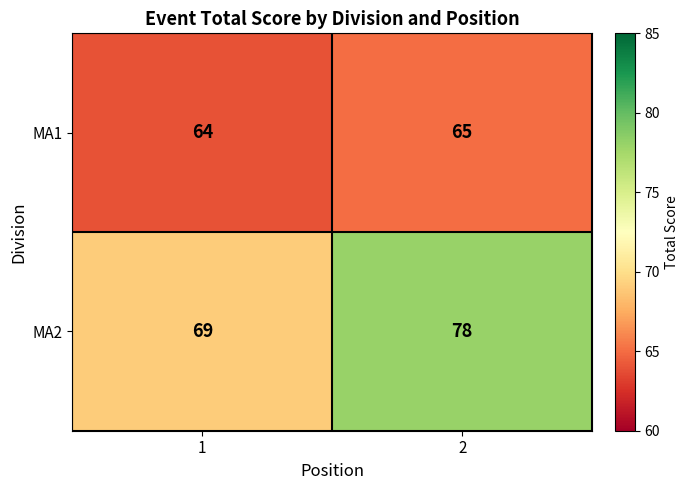

Which series changed the most between 1 and 2?

MA2